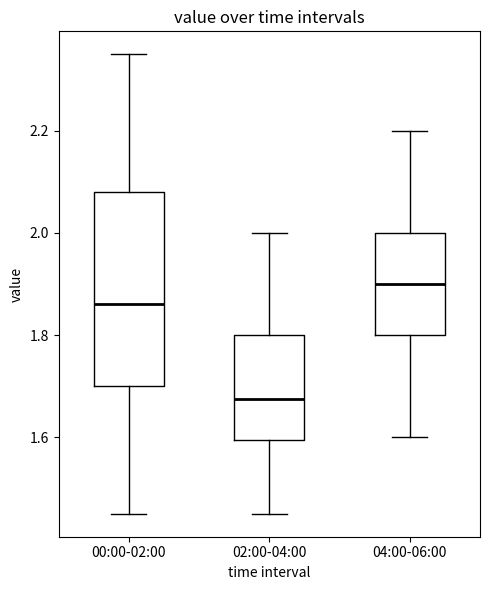

Reading left to right, read every box against the y-axis: the position of its median line, the range the box covers, and the ends of its whiskers. The values are not printed on the chart, so give them approximately, as read against the axis.

00:00-02:00: median 1.86, box 1.70 to 2.08, whiskers 1.46 to 2.36
02:00-04:00: median 1.68, box 1.60 to 1.80, whiskers 1.46 to 2.00
04:00-06:00: median 1.90, box 1.80 to 2.00, whiskers 1.60 to 2.20